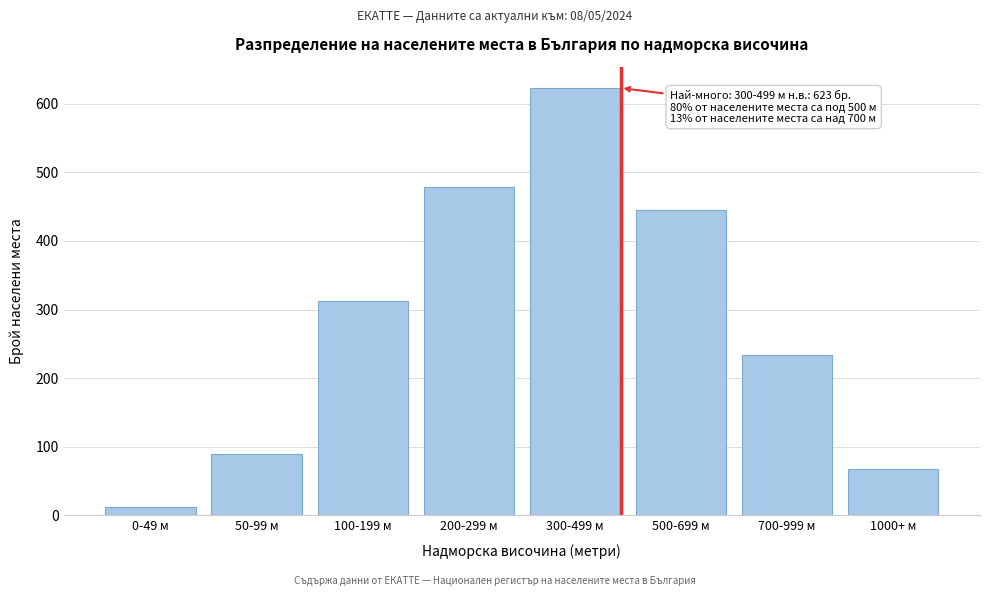

Reading right to left, what are all the values shown in this chart?

1000+ м=67	700-999 м=234	500-699 м=445	300-499 м=623	200-299 м=478	100-199 м=312	50-99 м=89	0-49 м=12